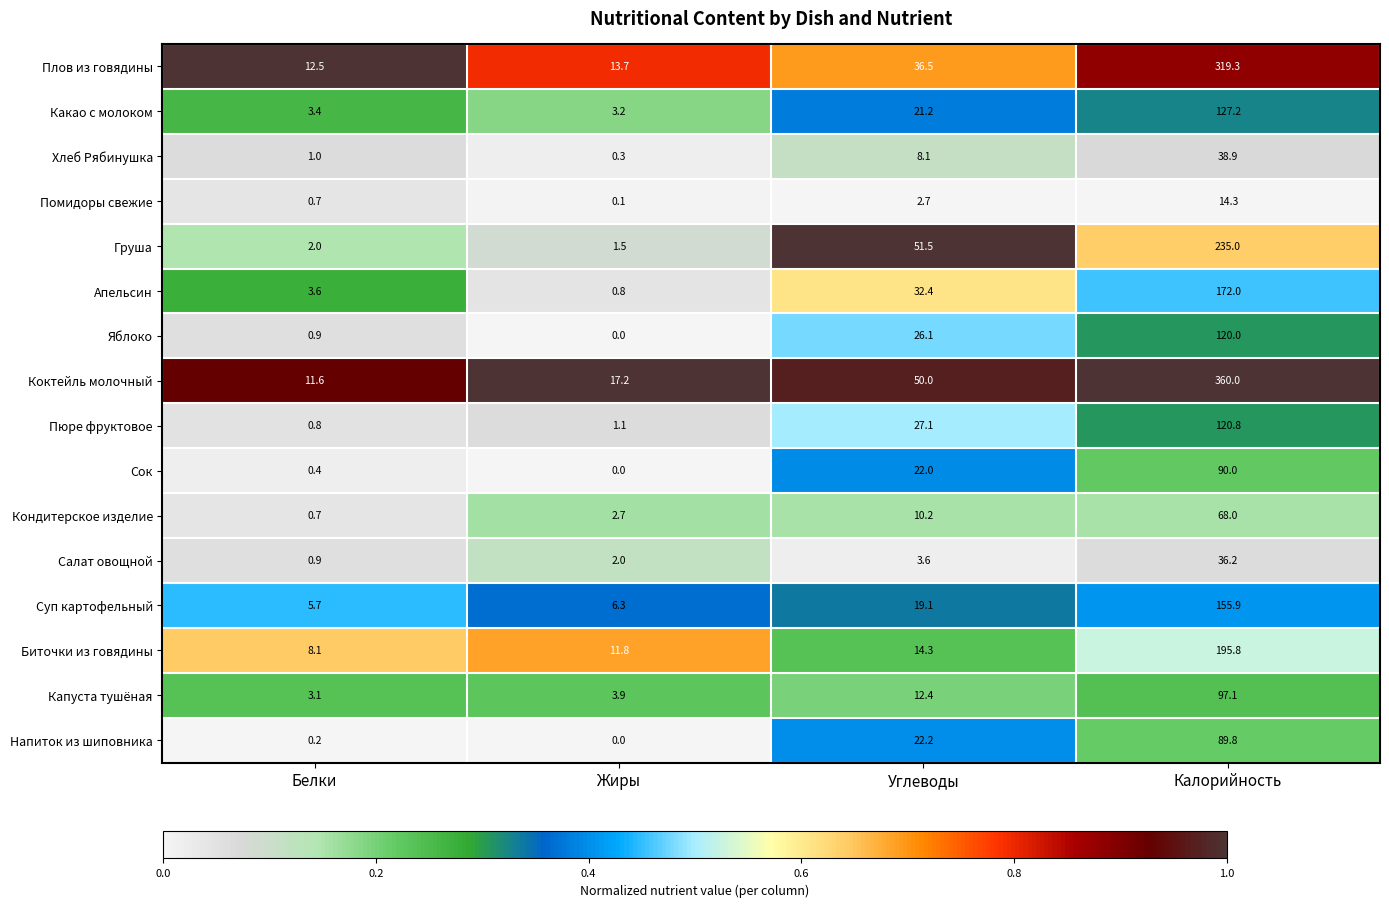

Where does the Салат овощной series first go above 3?

Углеводы